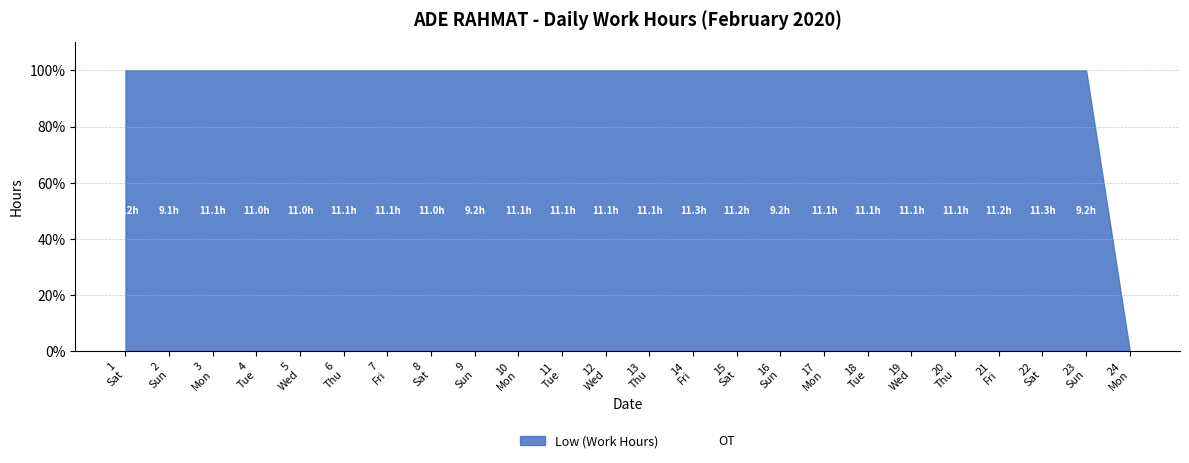

Is it true that the value at 4 is 11.0?

True